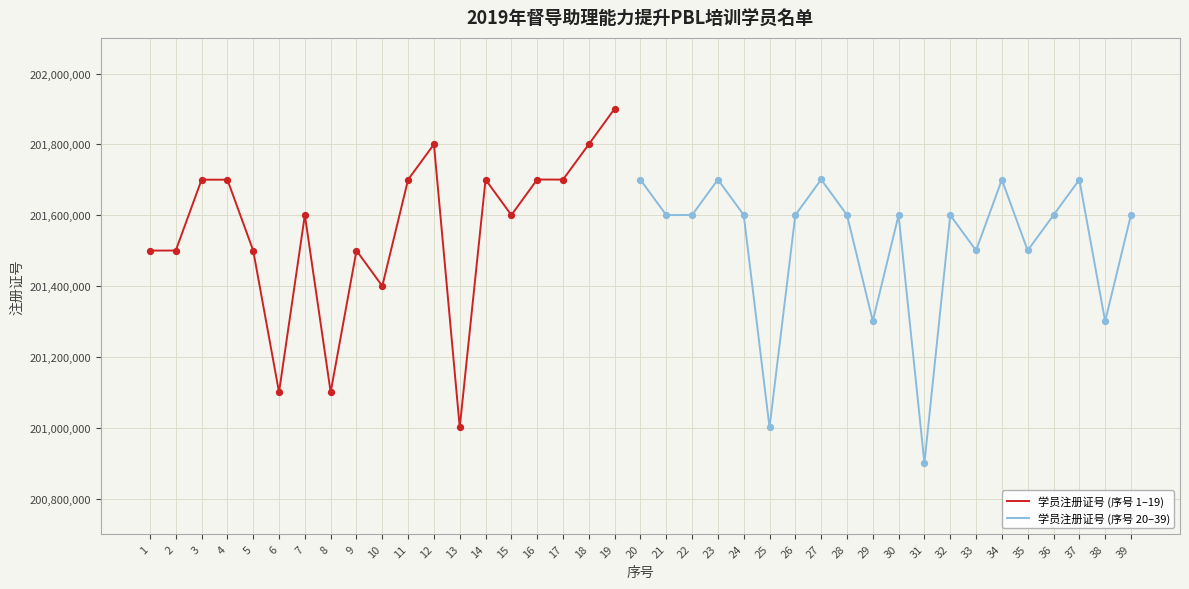

What is the ratio of the value at 37 to the value at 32?

1.0